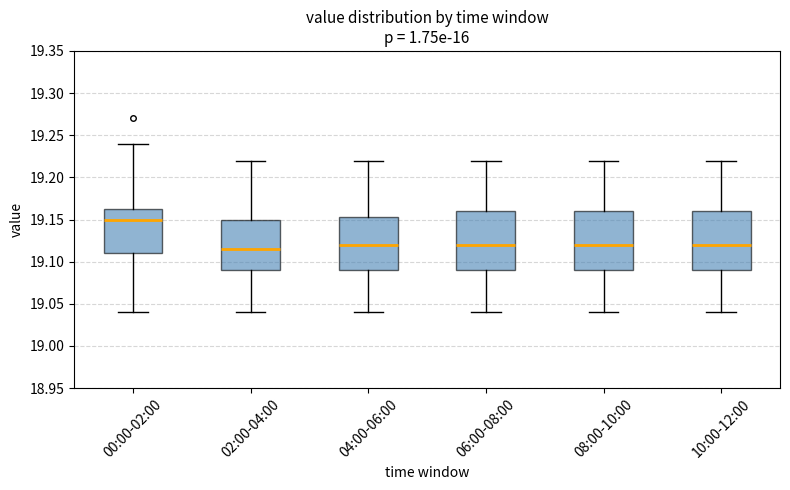

Where does the median line of the box for 02:00-04:00 sit on the y-axis? The values are not printed on the chart, so give them approximately, as read against the axis.

19.115